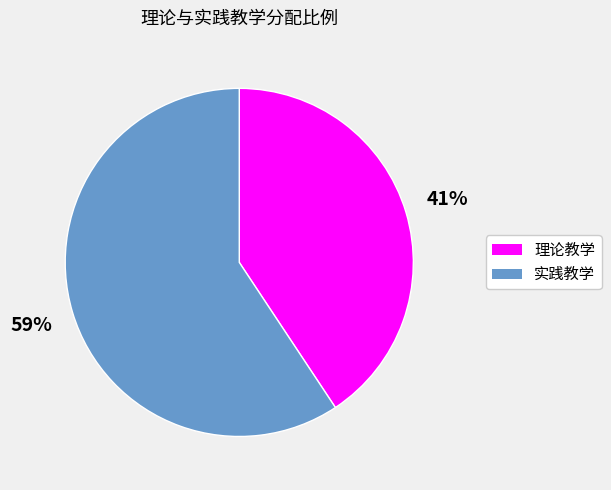

What is the largest slice in the pie chart?

实践教学